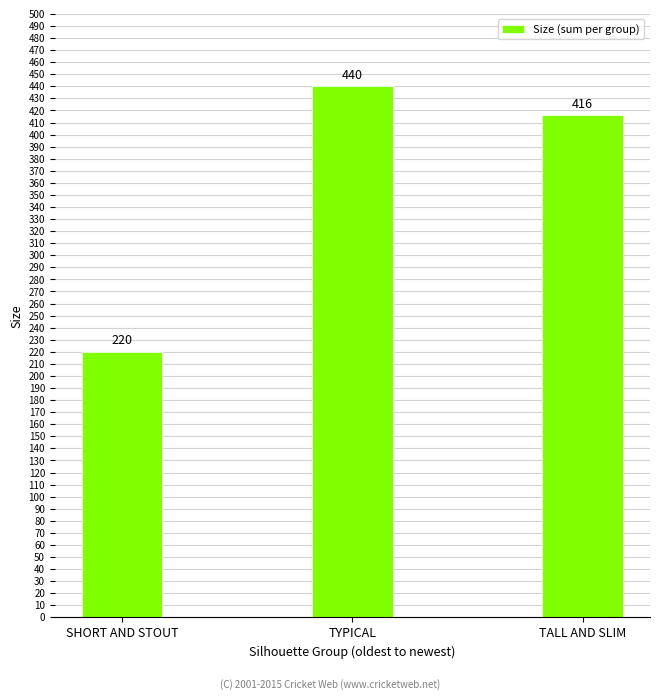

Approximately how many times larger is the value at TYPICAL compared to SHORT AND STOUT?

2.0